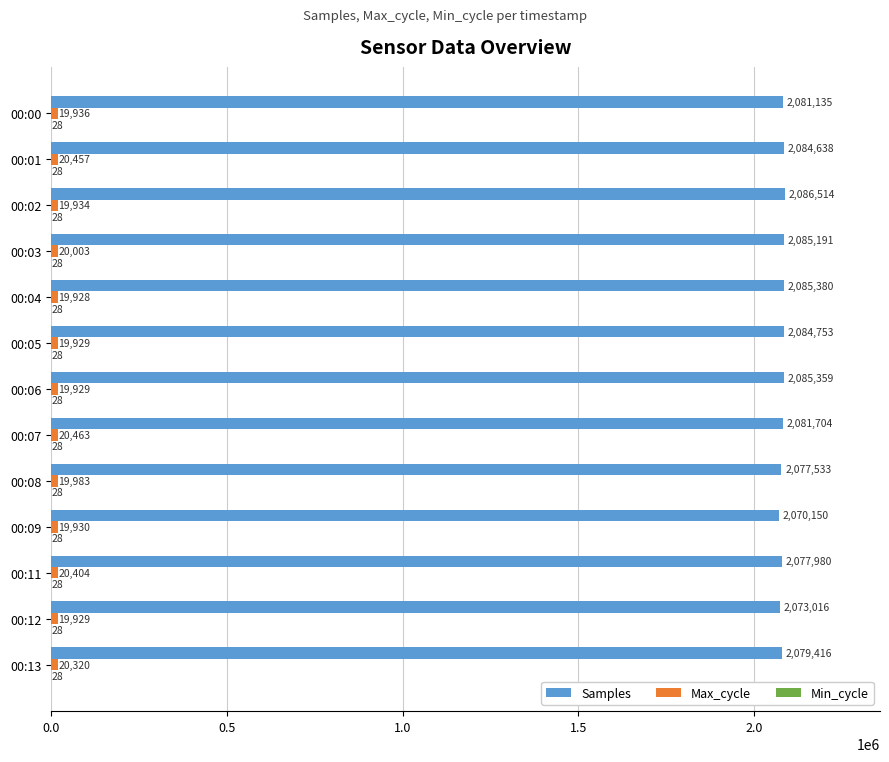

Which series changed the most between 00:04 and 00:12?

Samples